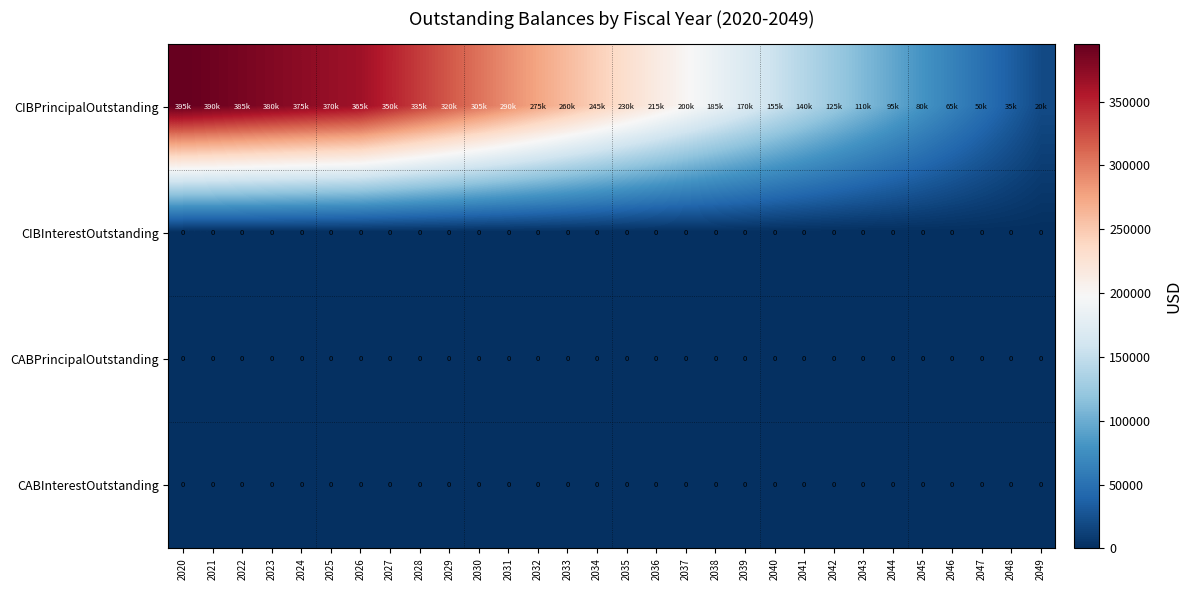

What is the total value across all series at 2041?

140000